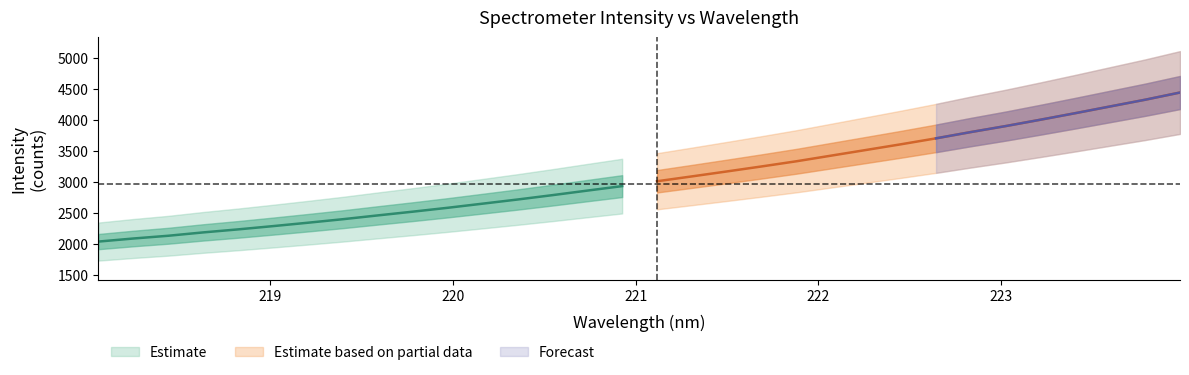

True or false: y and x intersect in this chart.

False